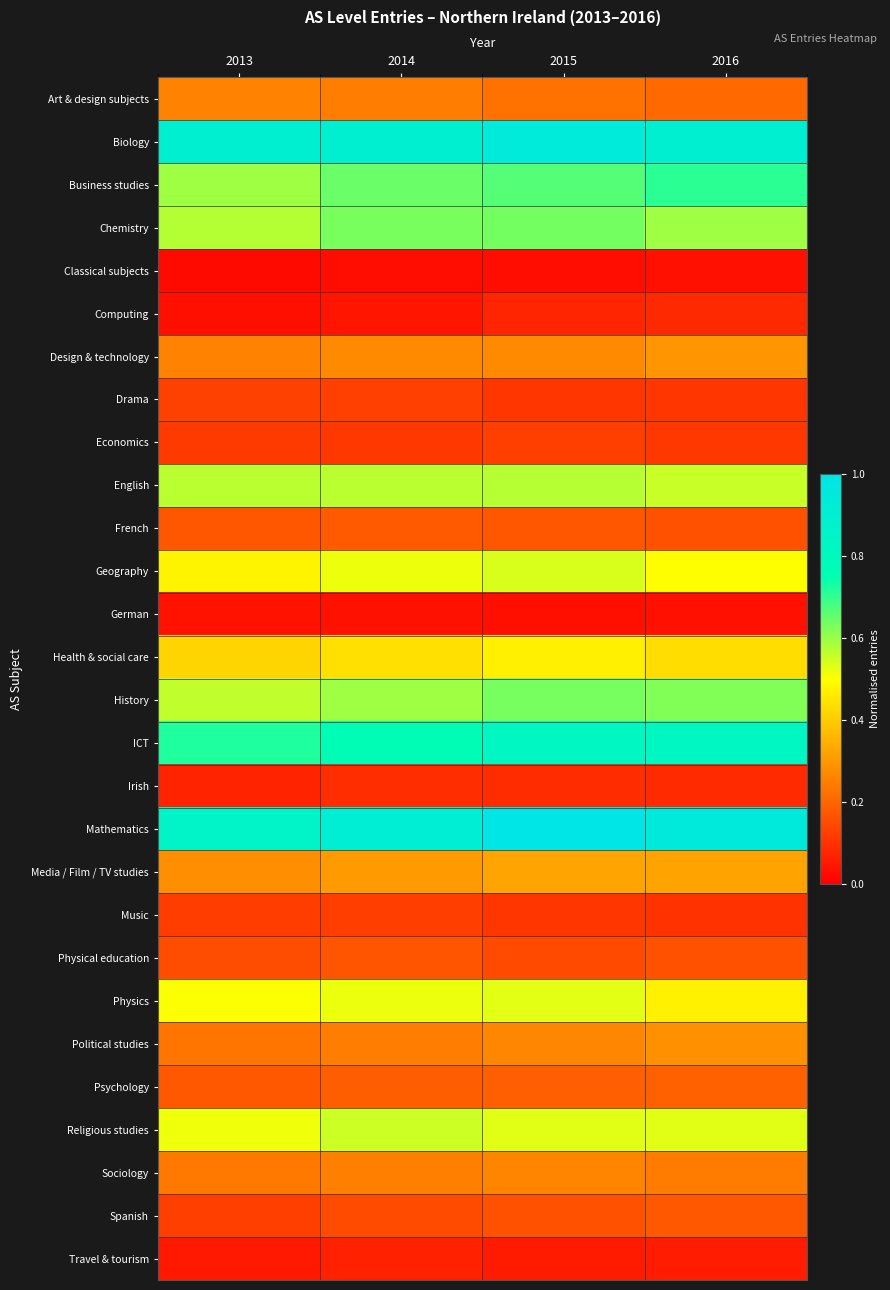

Reading right to left, what are all the values shown in this chart?

Art & design subjects: 2016=0.2	2015=0.2	2014=0.2	2013=0.3
Biology: 2016=0.9	2015=0.9	2014=0.9	2013=0.9
Business studies: 2016=0.7	2015=0.7	2014=0.6	2013=0.6
Chemistry: 2016=0.6	2015=0.6	2014=0.6	2013=0.6
Classical subjects: 2016=0.0	2015=0.0	2014=0.0	2013=0.0
Computing: 2016=0.1	2015=0.1	2014=0.0	2013=0.0
Design & technology: 2016=0.3	2015=0.3	2014=0.3	2013=0.3
Drama: 2016=0.1	2015=0.1	2014=0.1	2013=0.1
Economics: 2016=0.1	2015=0.1	2014=0.1	2013=0.1
English: 2016=0.6	2015=0.6	2014=0.6	2013=0.6
French: 2016=0.2	2015=0.2	2014=0.2	2013=0.2
Geography: 2016=0.5	2015=0.5	2014=0.5	2013=0.5
German: 2016=0.0	2015=0.0	2014=0.0	2013=0.0
Health & social care: 2016=0.4	2015=0.5	2014=0.4	2013=0.4
History: 2016=0.6	2015=0.6	2014=0.6	2013=0.6
ICT: 2016=0.8	2015=0.8	2014=0.8	2013=0.7
Irish: 2016=0.1	2015=0.1	2014=0.1	2013=0.1
Mathematics: 2016=1.0	2015=1.0	2014=0.9	2013=0.9
Media / Film / TV studies: 2016=0.3	2015=0.3	2014=0.3	2013=0.3
Music: 2016=0.1	2015=0.1	2014=0.1	2013=0.1
Physical education: 2016=0.2	2015=0.1	2014=0.2	2013=0.2
Physics: 2016=0.5	2015=0.5	2014=0.5	2013=0.5
Political studies: 2016=0.3	2015=0.3	2014=0.2	2013=0.2
Psychology: 2016=0.2	2015=0.2	2014=0.2	2013=0.2
Religious studies: 2016=0.5	2015=0.5	2014=0.5	2013=0.5
Sociology: 2016=0.2	2015=0.3	2014=0.3	2013=0.2
Spanish: 2016=0.2	2015=0.2	2014=0.1	2013=0.1
Travel & tourism: 2016=0.1	2015=0.1	2014=0.1	2013=0.1